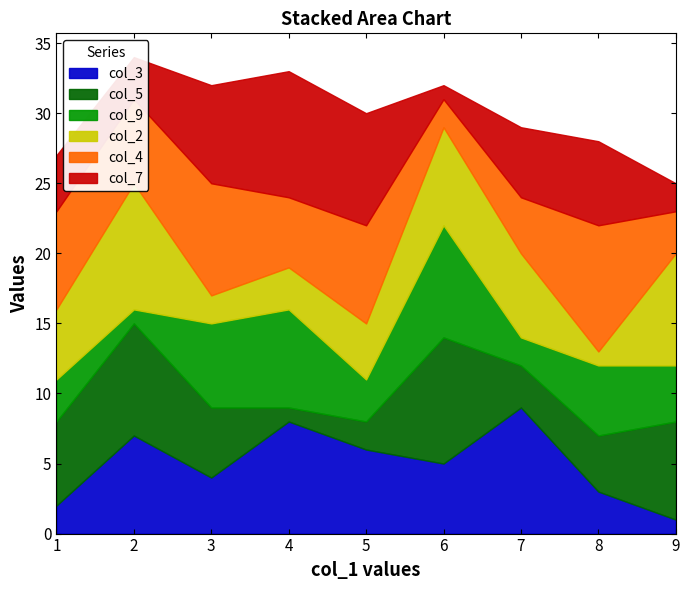

What is the maximum value for col_4?

9